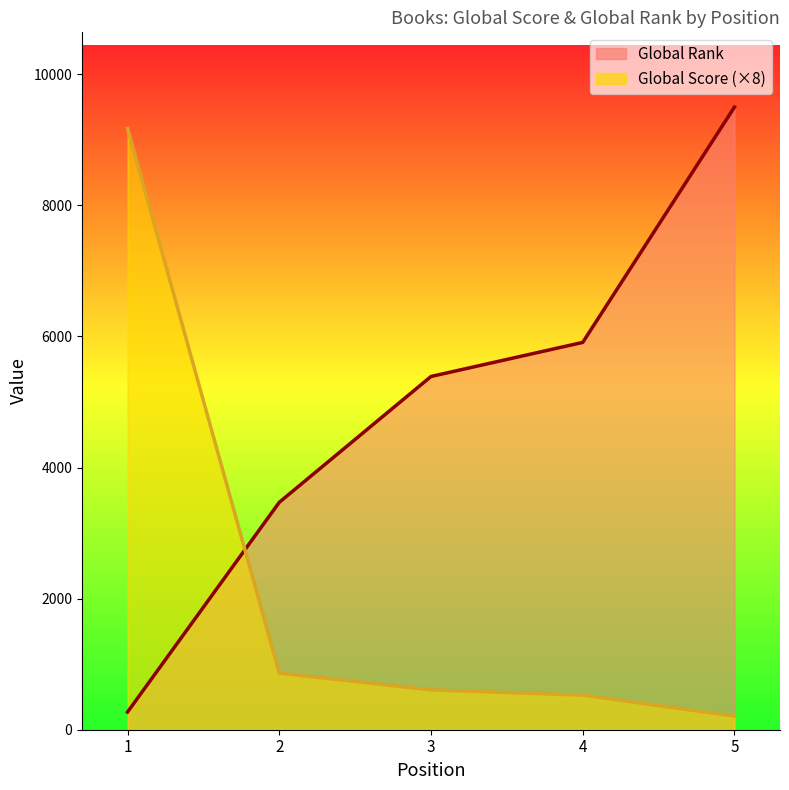

Which series has the largest total across all categories?

Global Rank